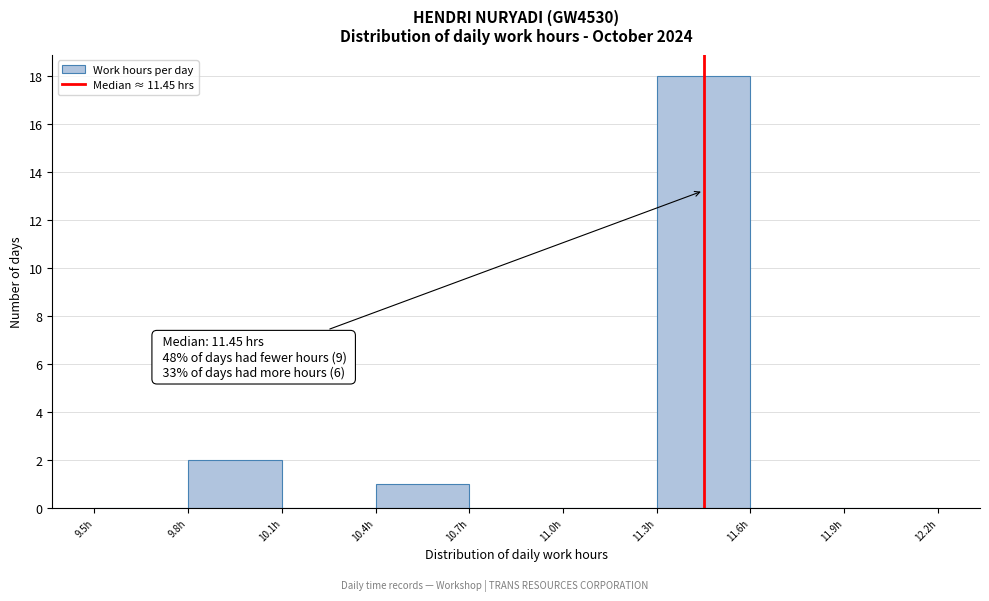

Over which range of the x-axis is the bar tallest?

11.3 to 11.6